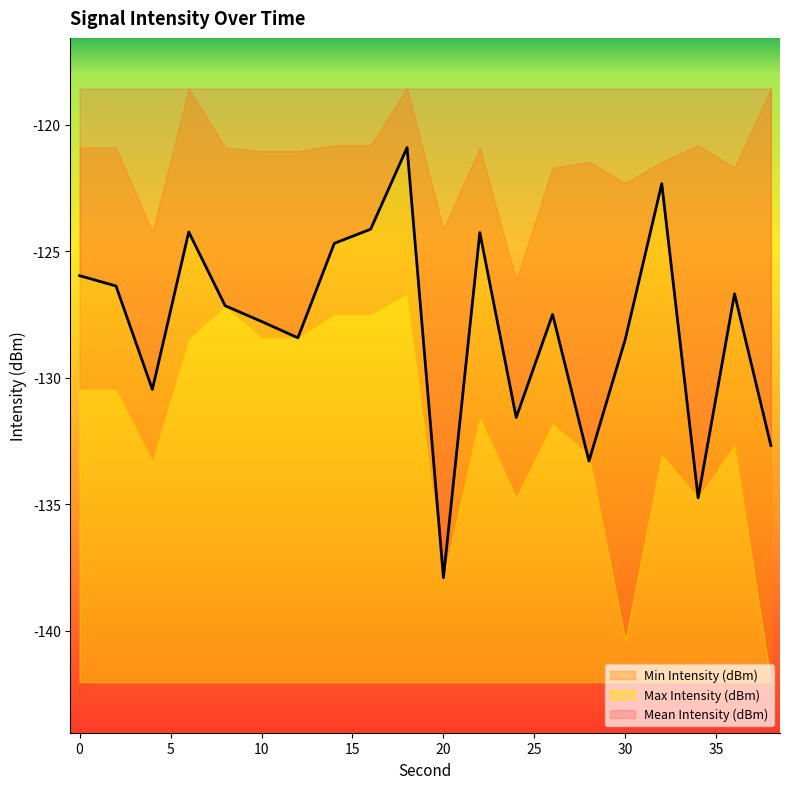

At how many categories does at least one series exceed -123?

17